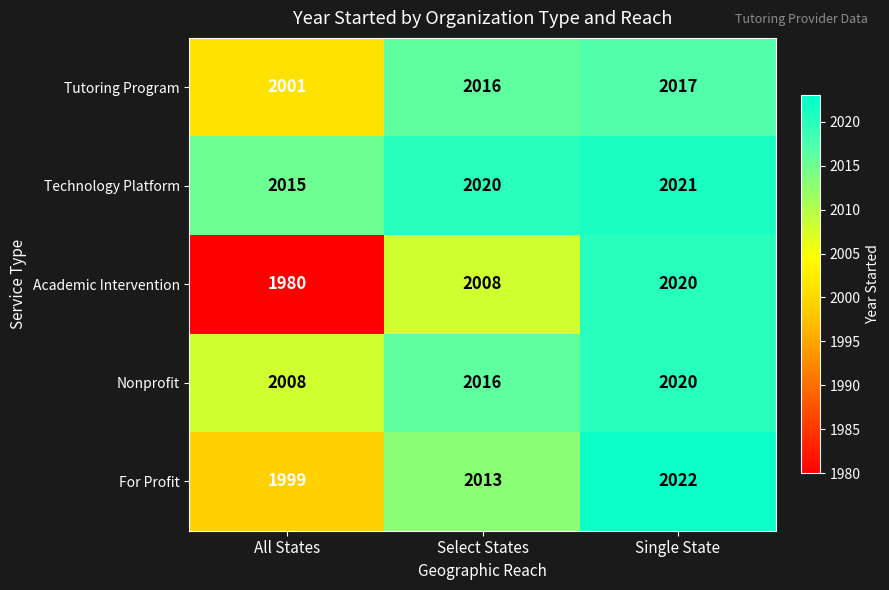

At how many categories does at least one series exceed 1987?

3